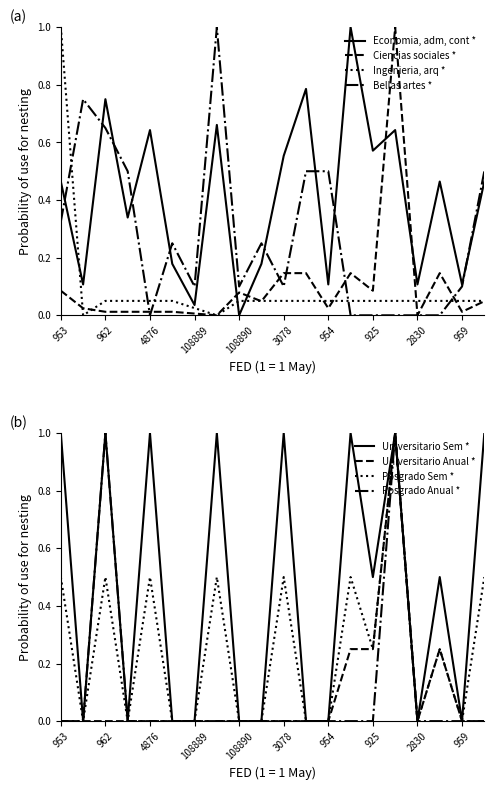

Which series changed the most between 103081 and 951?

Ingenieria, arq